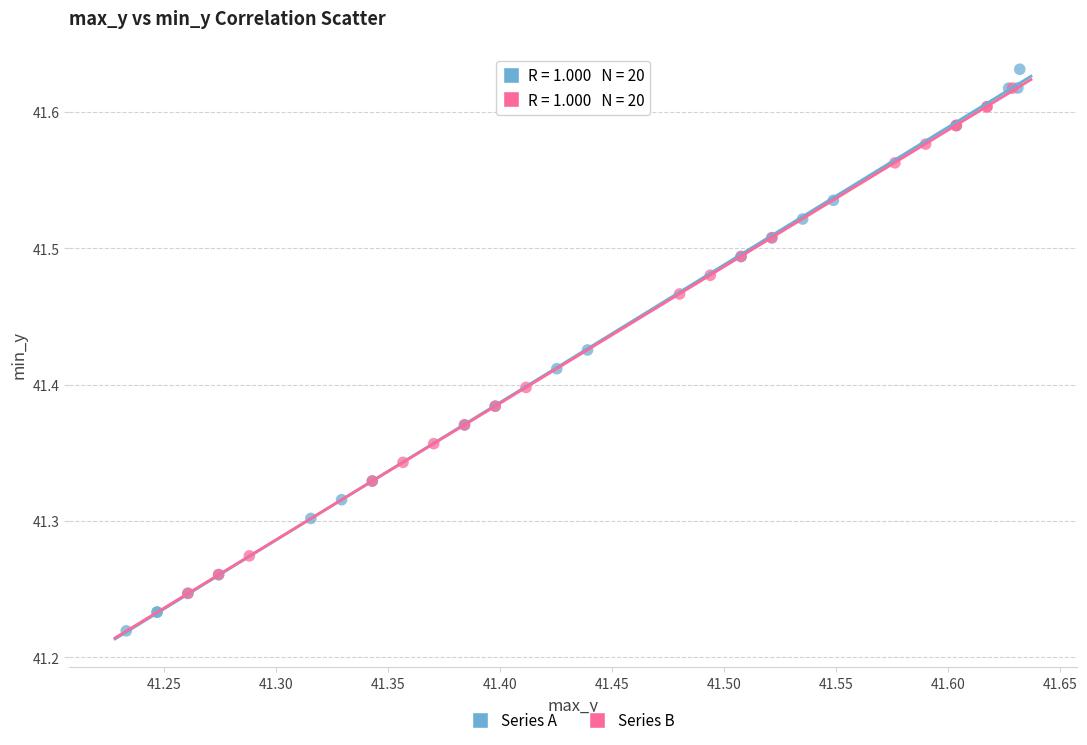

Which series has the widest spread of Y values?

Series A